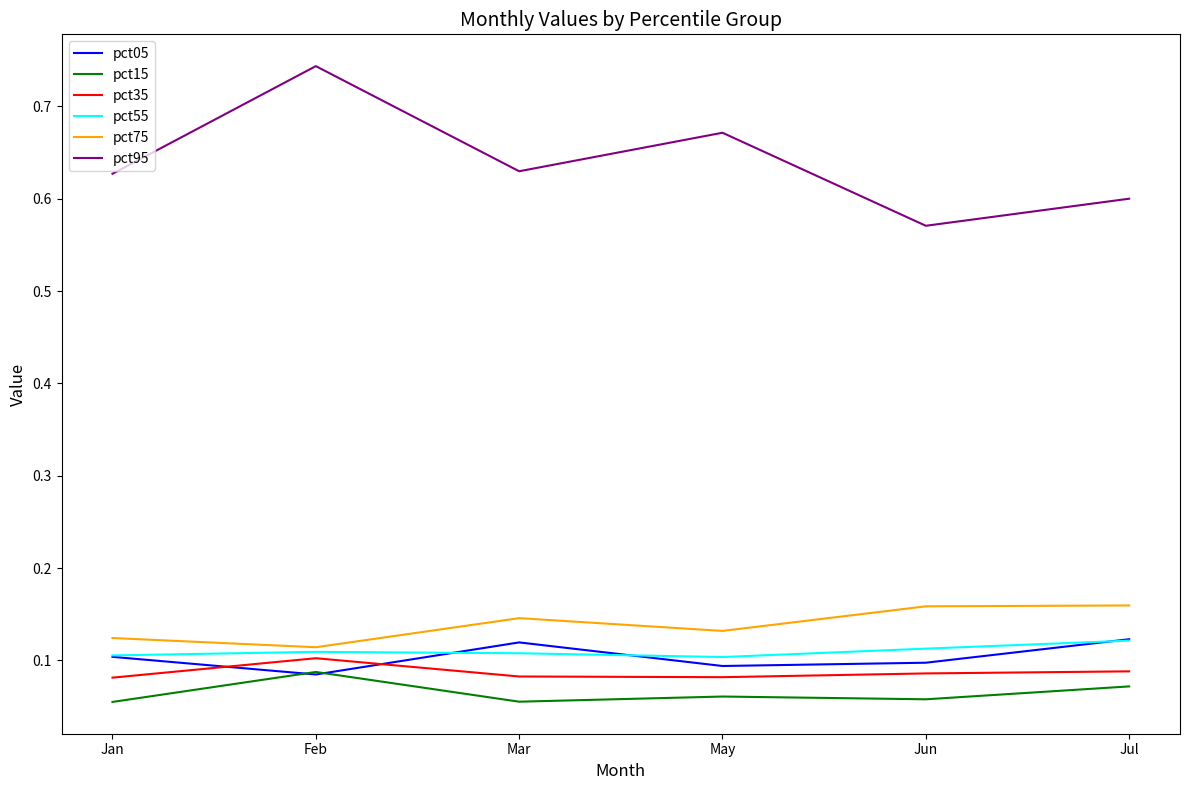

In pct95, how many points are higher than both neighbors (excluding endpoints)?

2